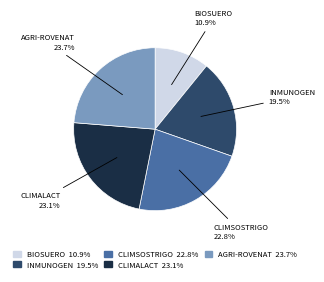

To the nearest percent, what is the difference between the largest and smallest slice percentages?

13%